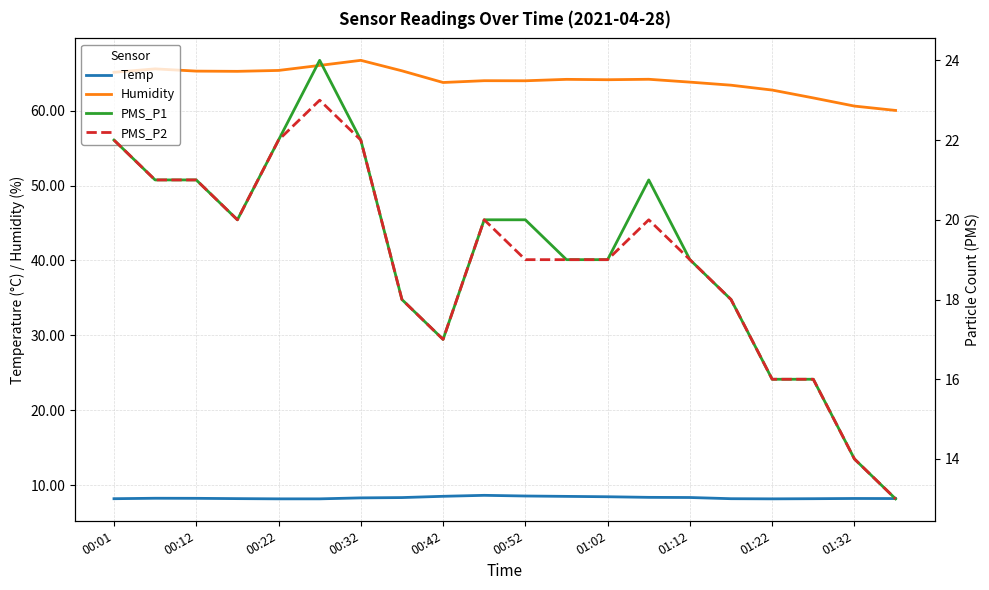

Which series has the widest spread of values?

PMS_P1